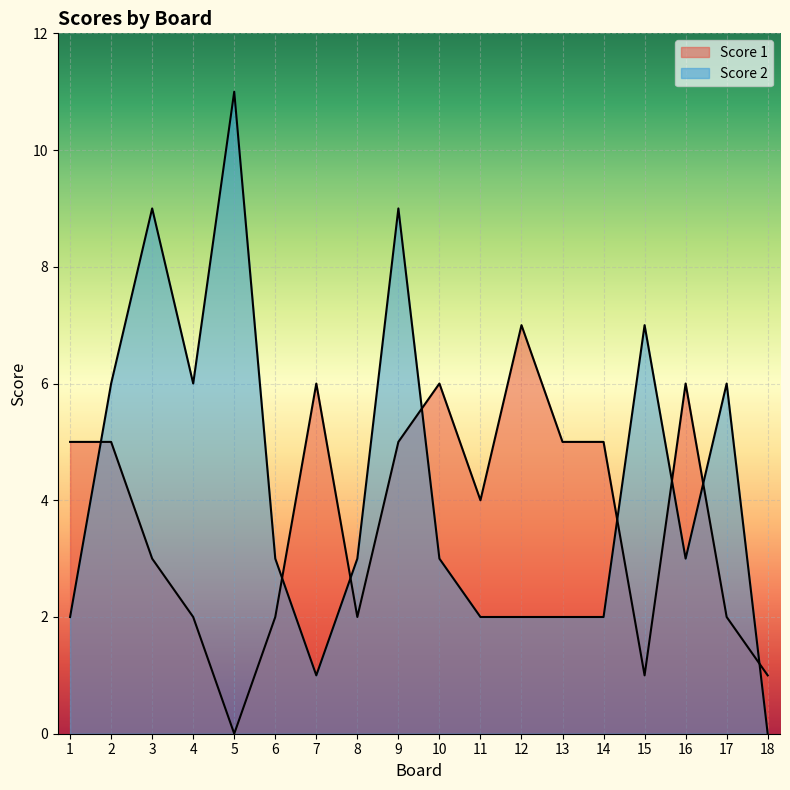

Between 6 and 16, which is larger?

16